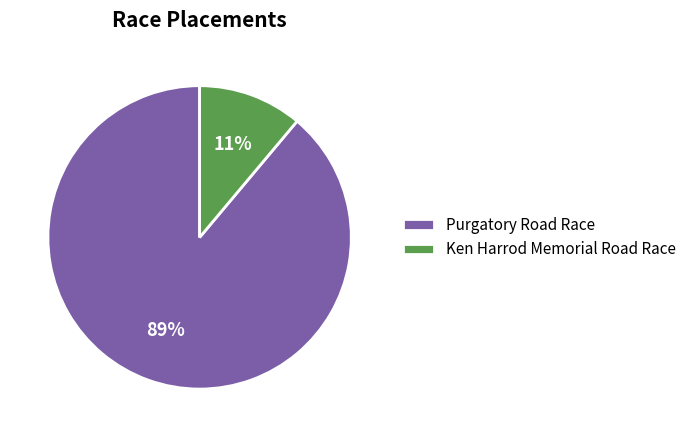

What percentage is the Ken Harrod Memorial Road Race slice, to the nearest percent?

11%